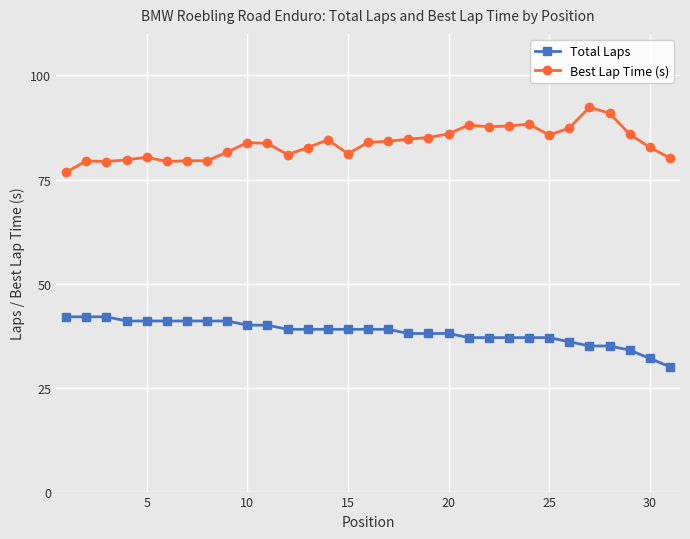

How many data points does each series have?

31